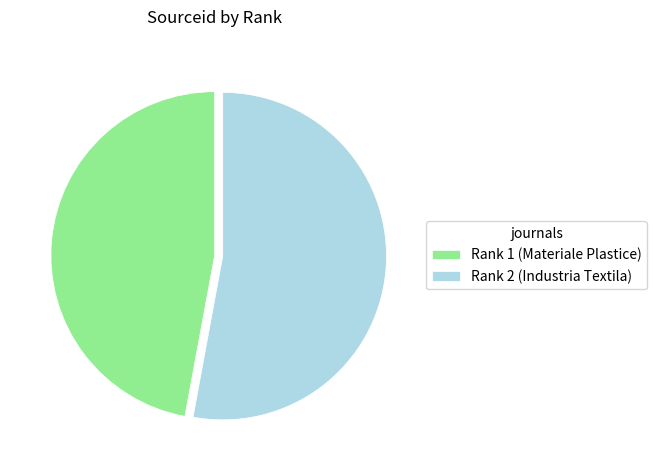

Which slice is the largest?

Rank 2 (Industria Textila)